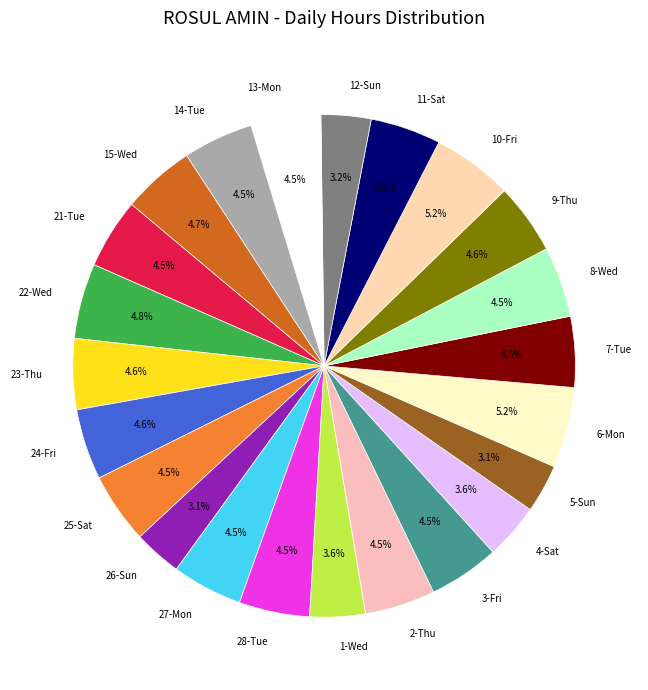

Does 14-Tue represent more than half of the total?

No